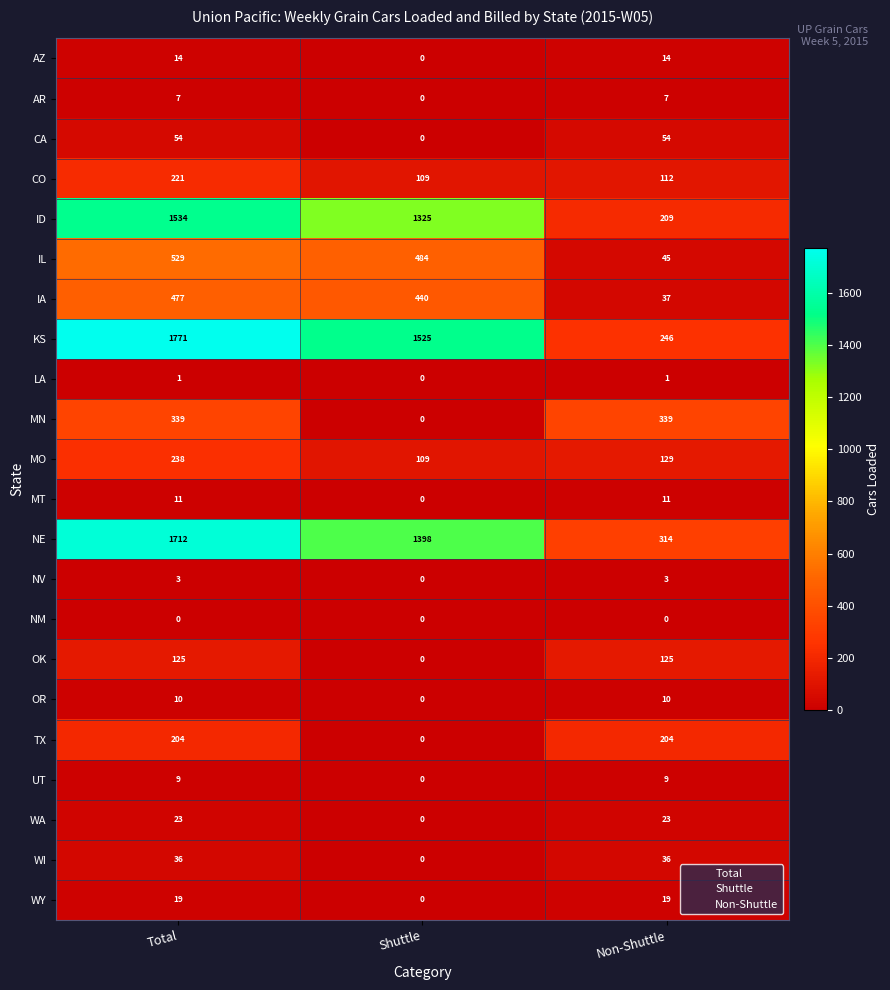

The OK series shows 213 at Total. True or false?

False